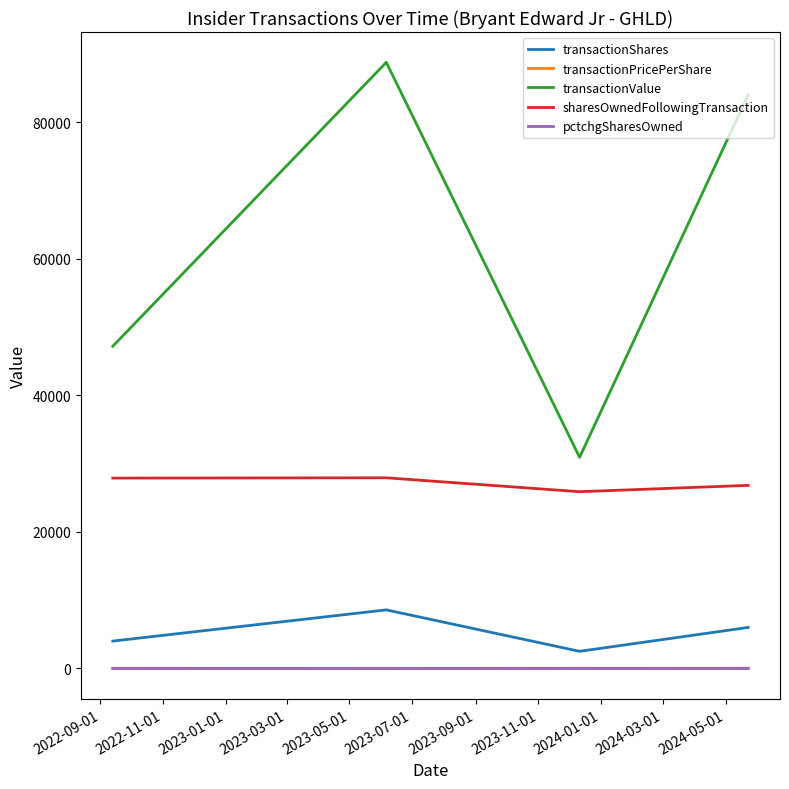

True or false: transactionShares and transactionValue cross at least once.

False